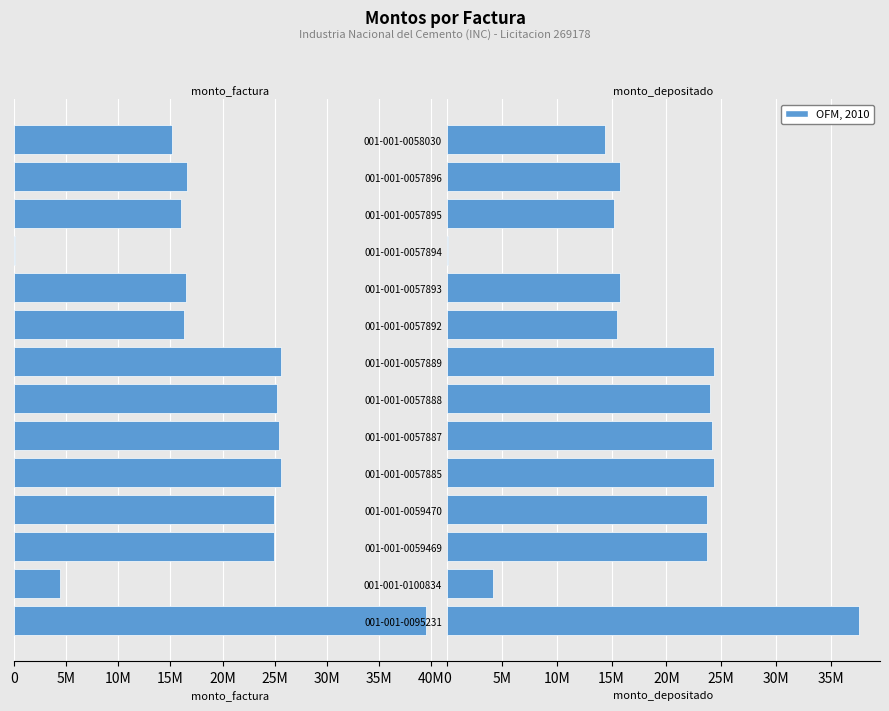

How many bars are there in each group?

2